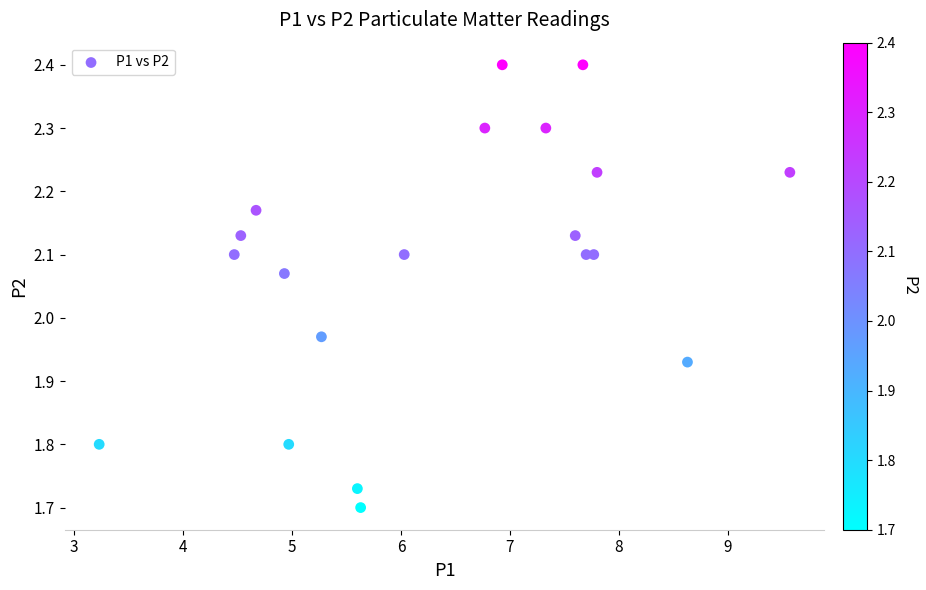

What is the range of X values (max minus min)?

6.3